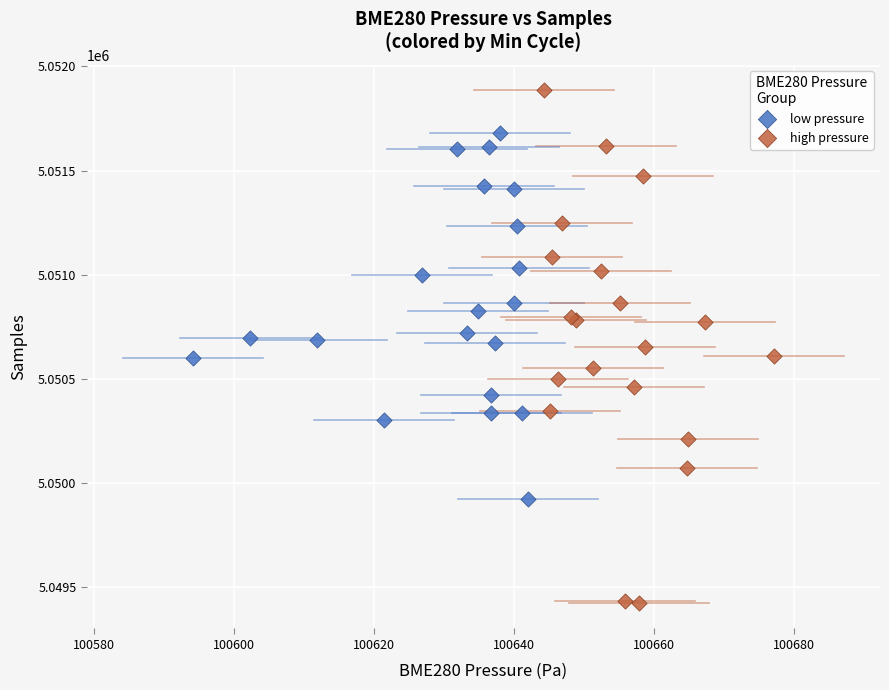

Which series contains the lowest Y value?

high pressure